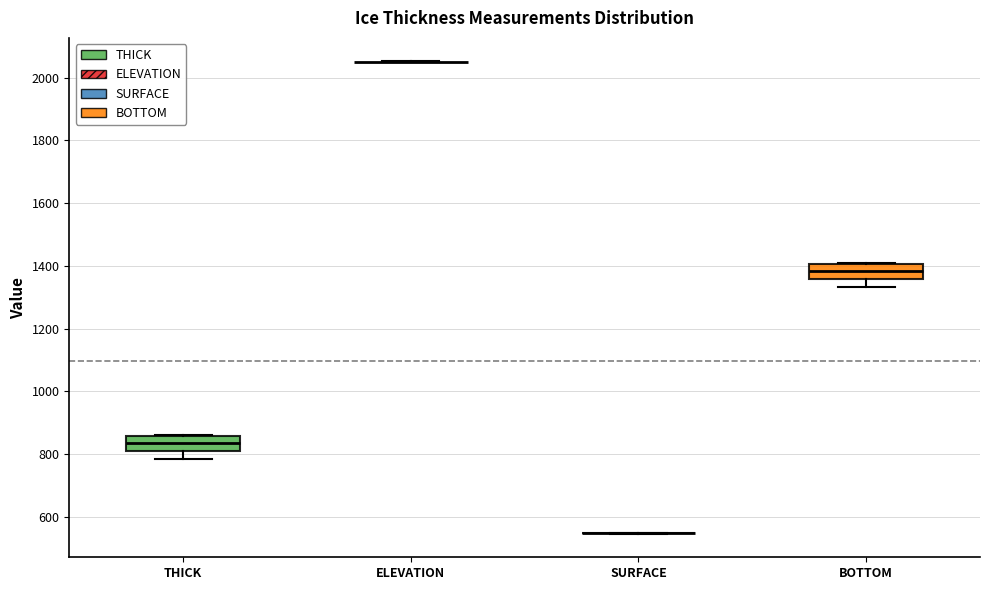

Reading left to right, read every box against the y-axis: the position of its median line, the range the box covers, and the ends of its whiskers. The values are not printed on the chart, so give them approximately, as read against the axis.

THICK: median 840, box 820 to 860, whiskers 780 to 860
ELEVATION: box collapsed to a line at 2060, whiskers 2040 to 2060
SURFACE: box collapsed to a line at 540, whiskers 540 to 540
BOTTOM: median 1380, box 1360 to 1400, whiskers 1340 to 1400